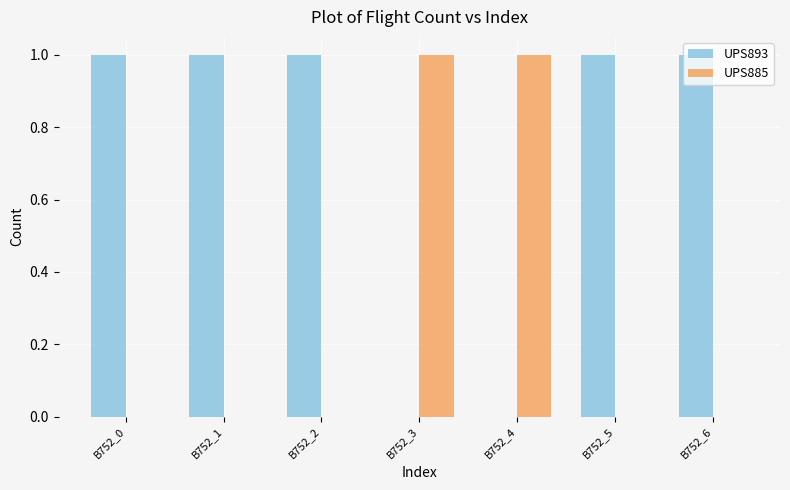

Is the value of UPS893 at B752_1 greater than the value of UPS885 at B752_2?

Yes